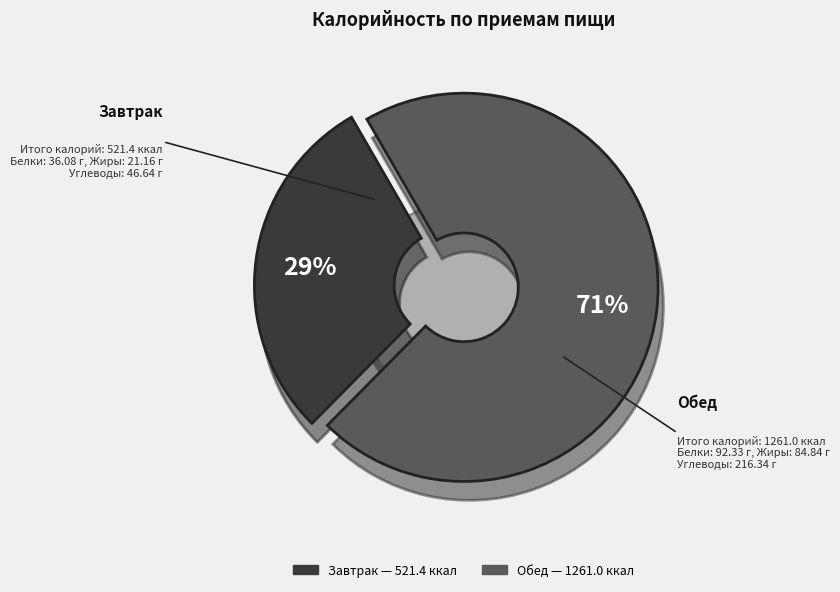

What is the change in value from Завтрак to Обед?

+739.6